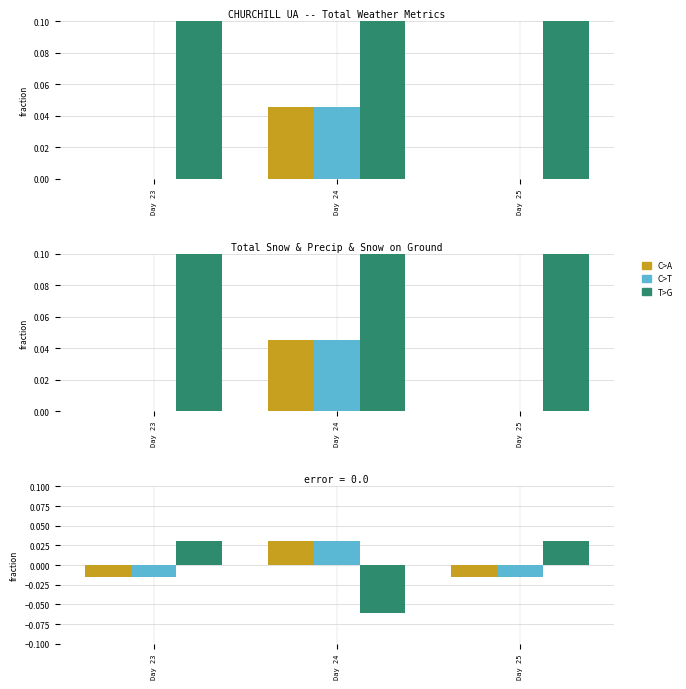

The Snow on Grnd (cm) series shows 0.0 at Day 25. True or false?

False